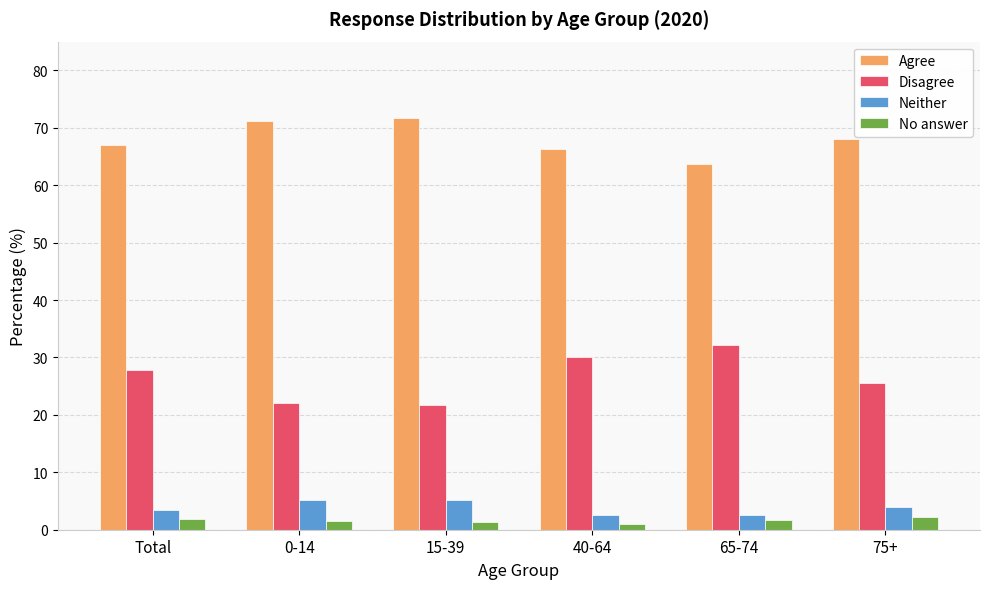

How many categories are shown in the chart?

6